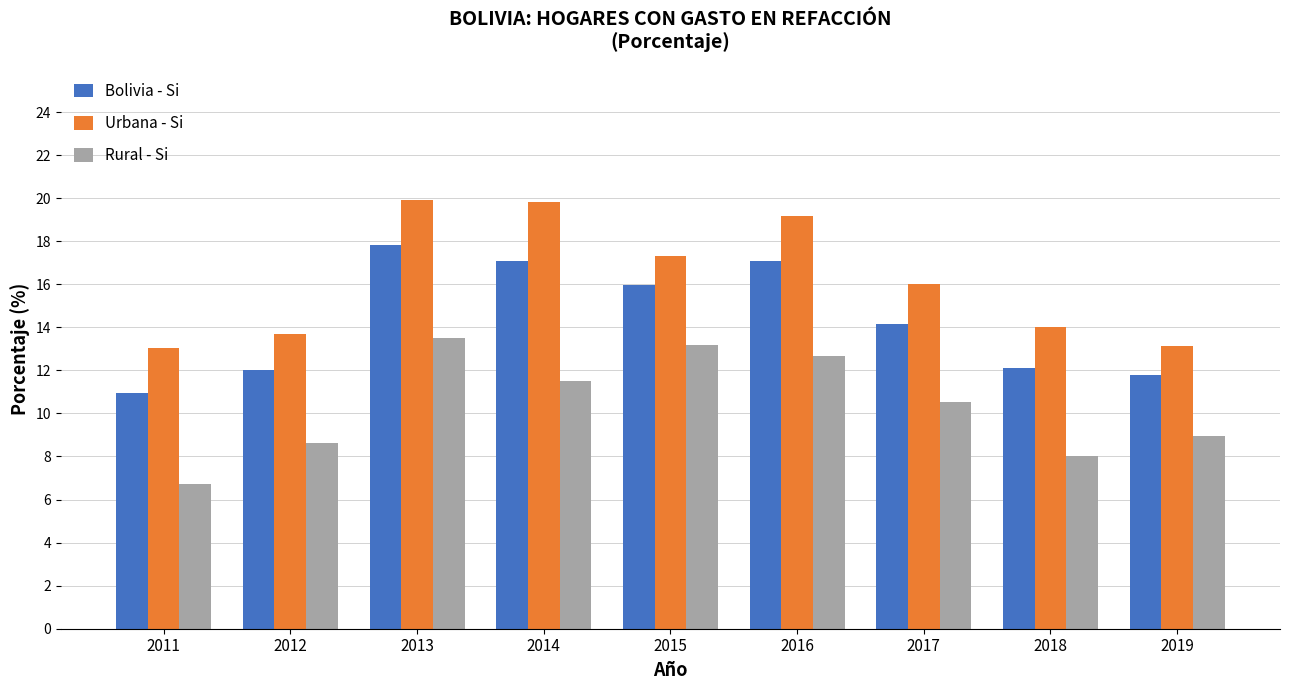

At which label is Bolivia - Si closest to 14?

2017